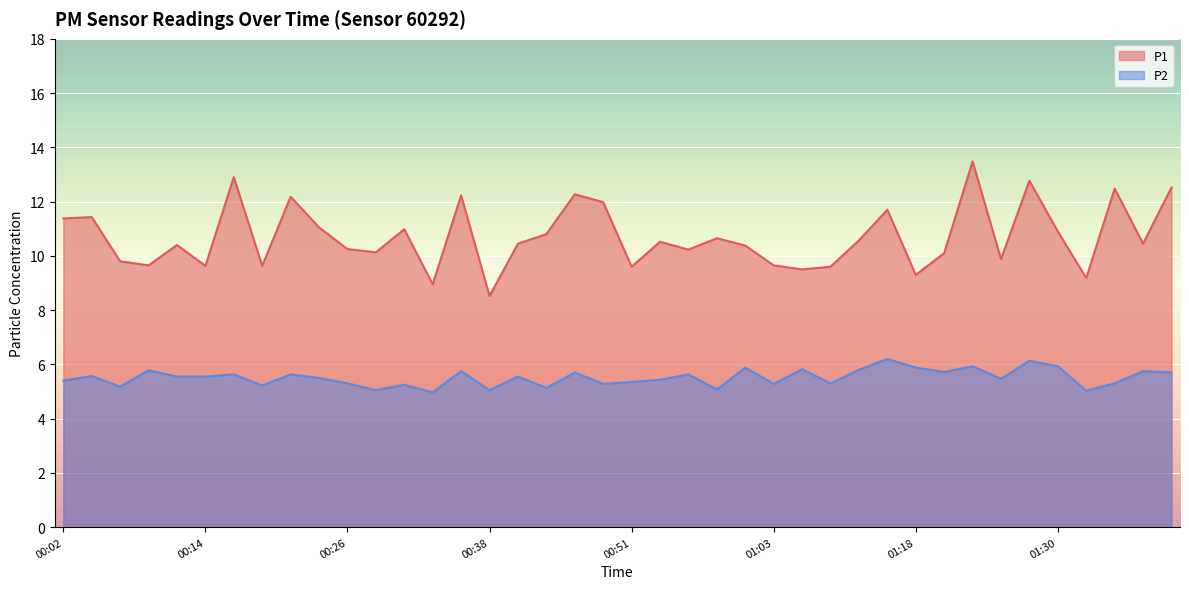

List the series in order of their overall mean, highest first.

P1, P2